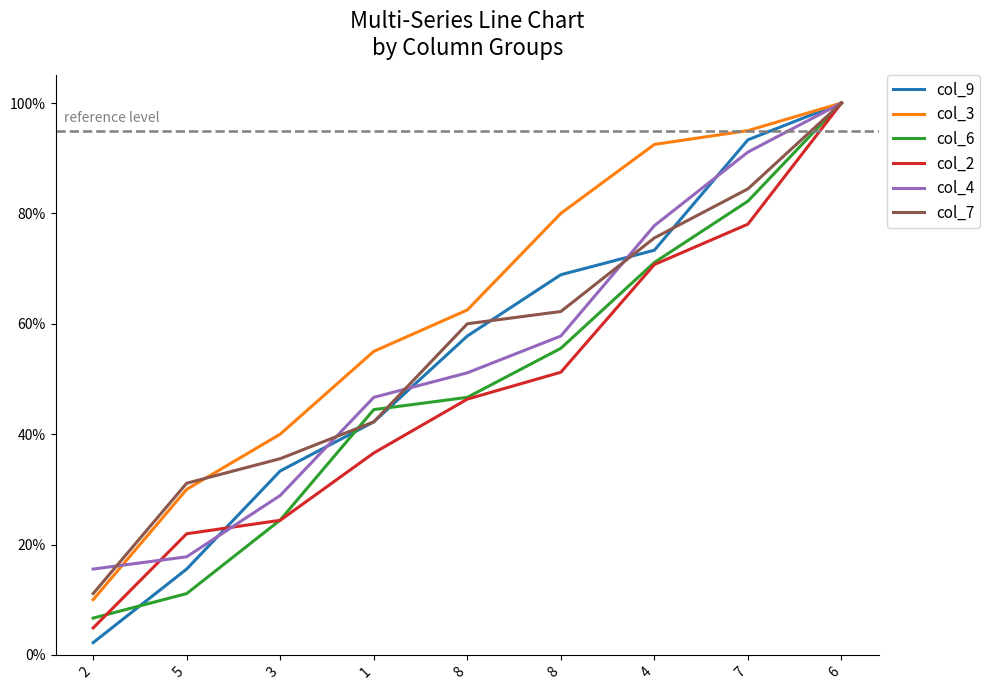

True or false: col_9 has a value of 0.2 at 3.

False